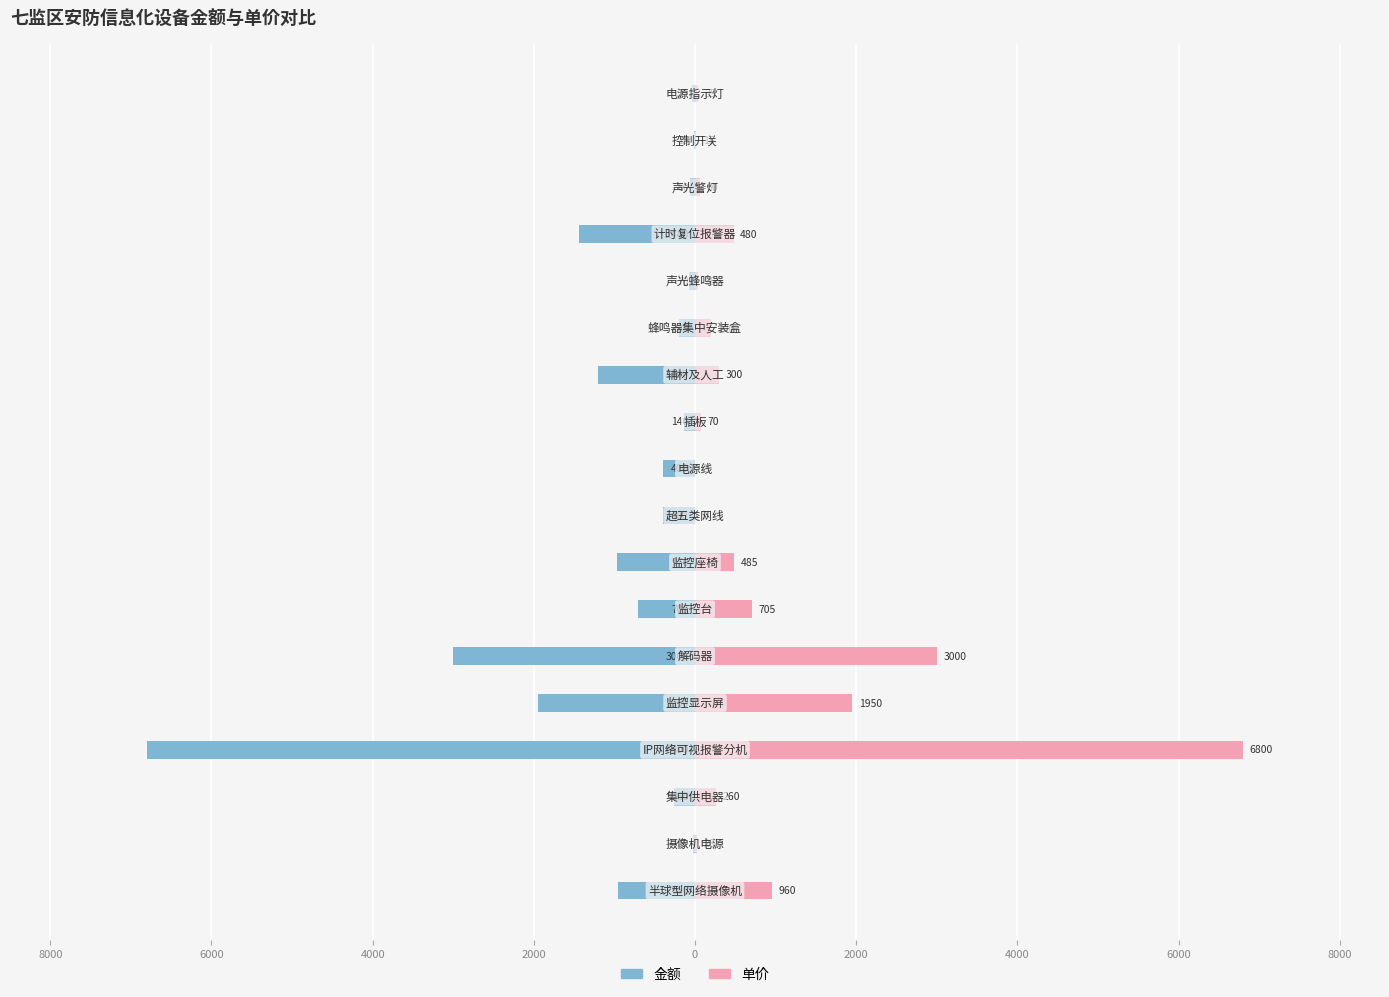

What is the sum of all 金额 values?

-18633